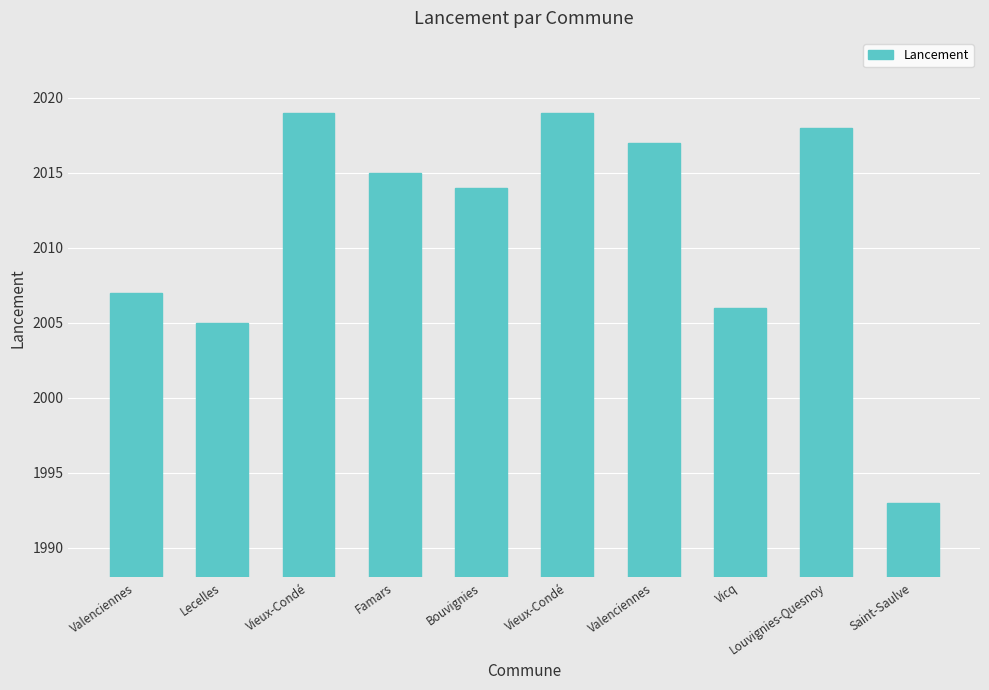

Is it true that the value at Valenciennes is 2017?

True